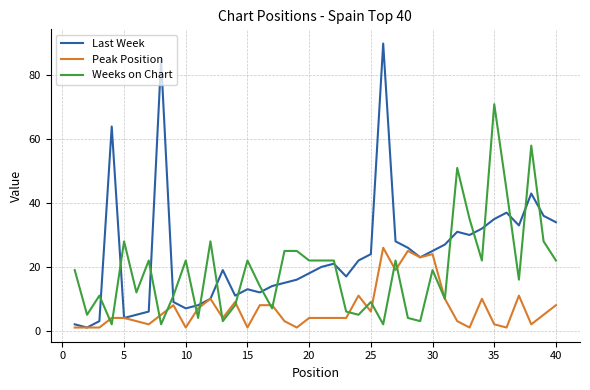

How many intersections are there between Last Week and Weeks on Chart?

17